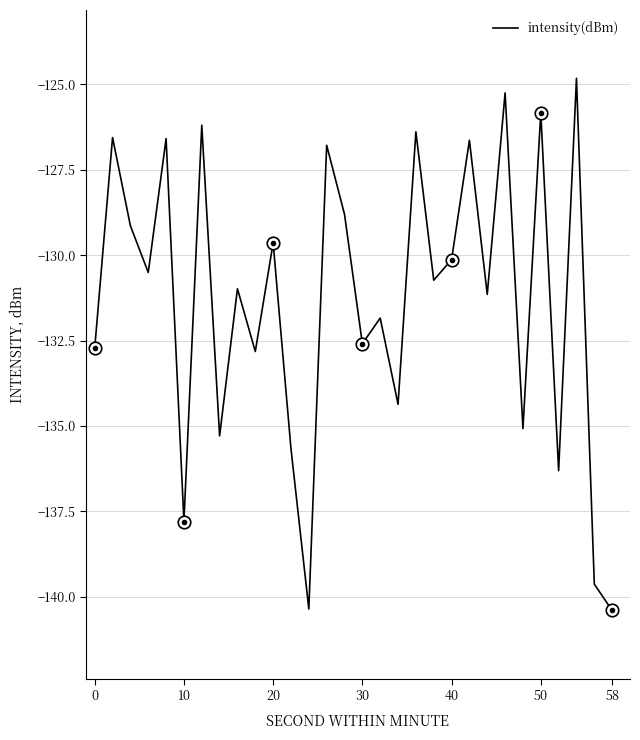

The value of intensity(dBm) at 50 is -54.6. True or false?

False